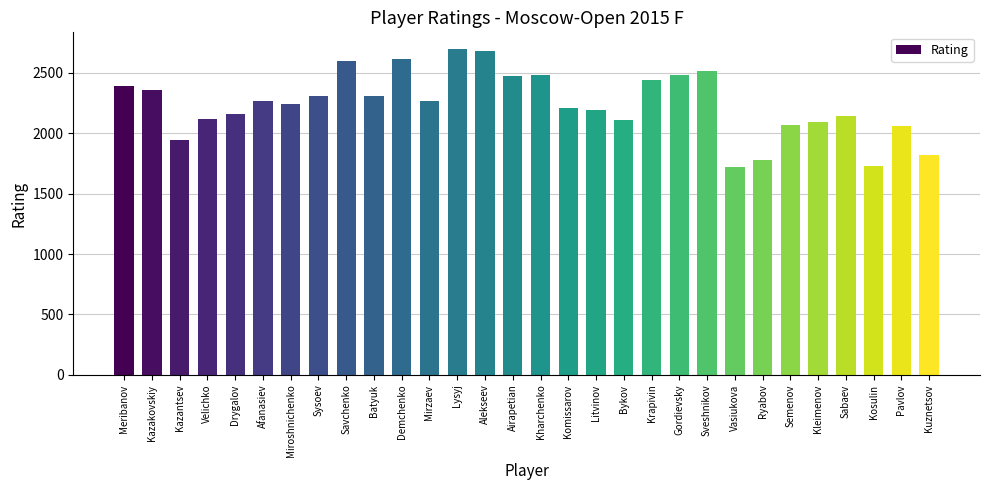

What is the greatest value displayed?

2700